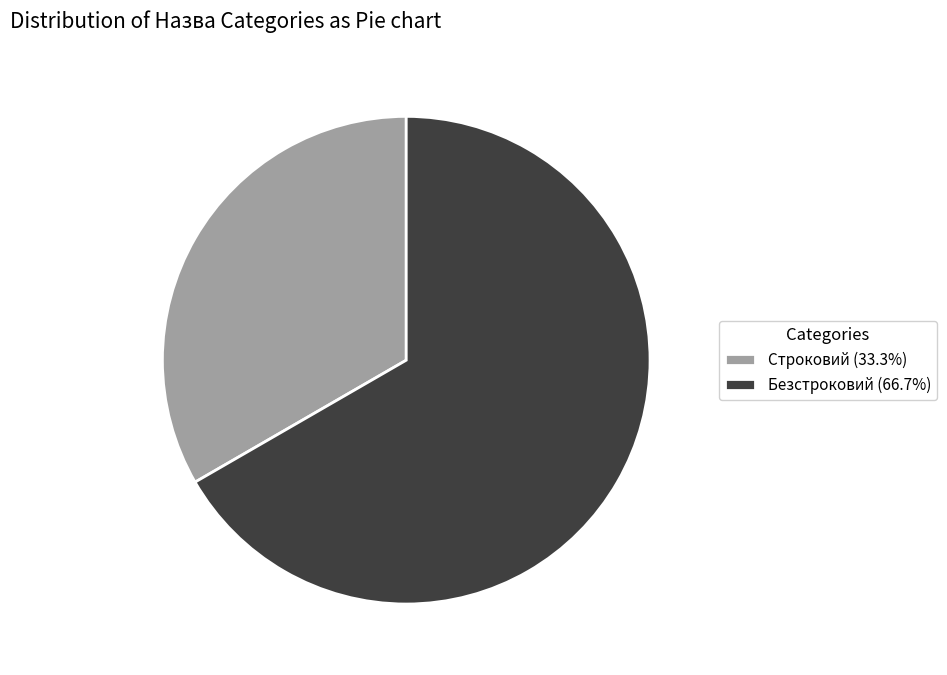

Is Безстроковий (66.7%) the majority of the pie?

Yes